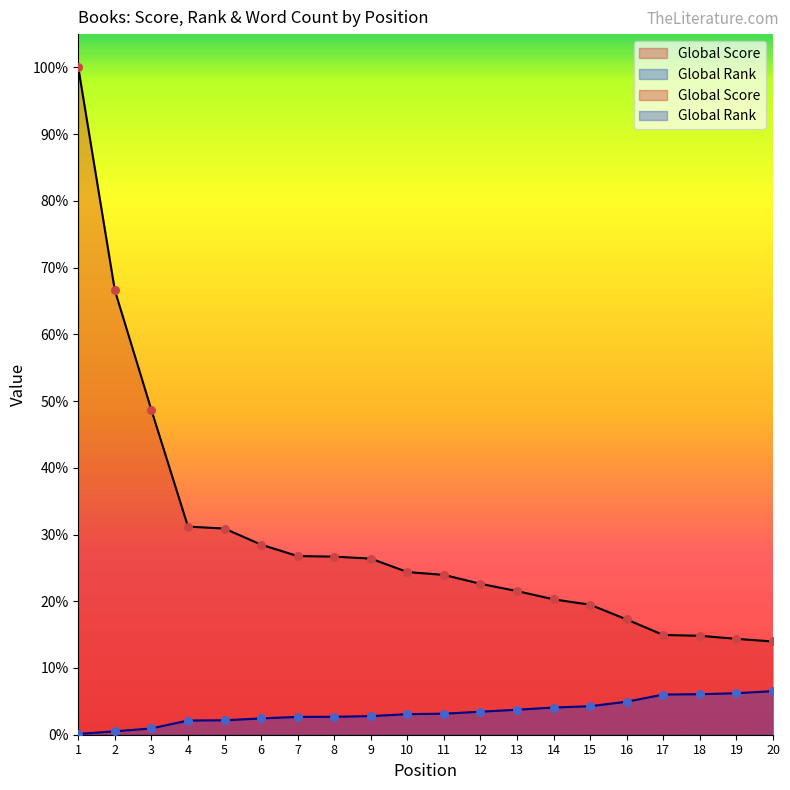

What are all the series names shown in the legend?

Global Score, Global Rank